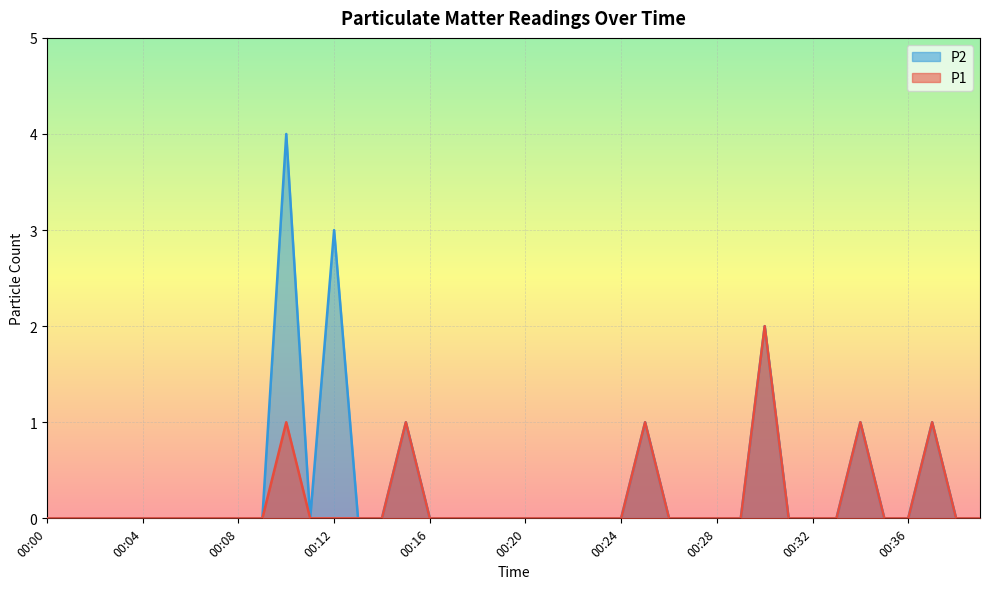

What is the total value across all series at 00:15?

2